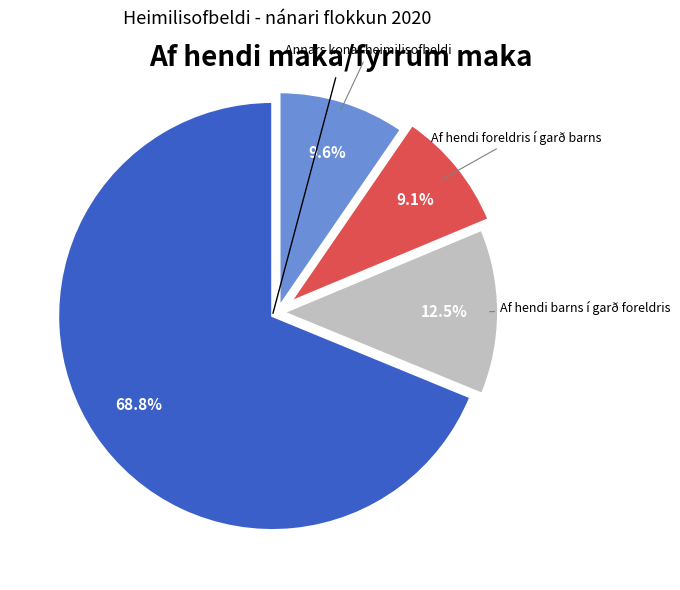

Is there any slice that represents more than half of the pie?

Yes